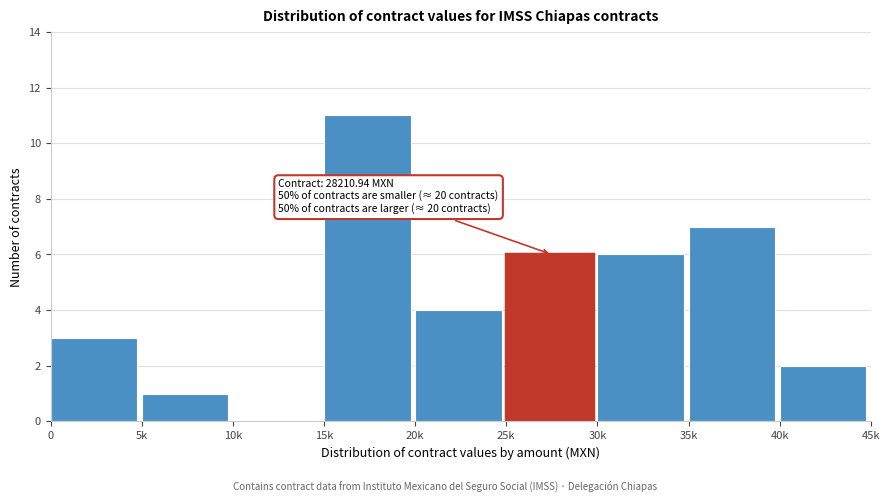

Reading left to right, transcribe all the data shown in this chart.

0=3	5k=1	10k=0	15k=11	20k=4	25k=6	30k=6	35k=7	40k=2